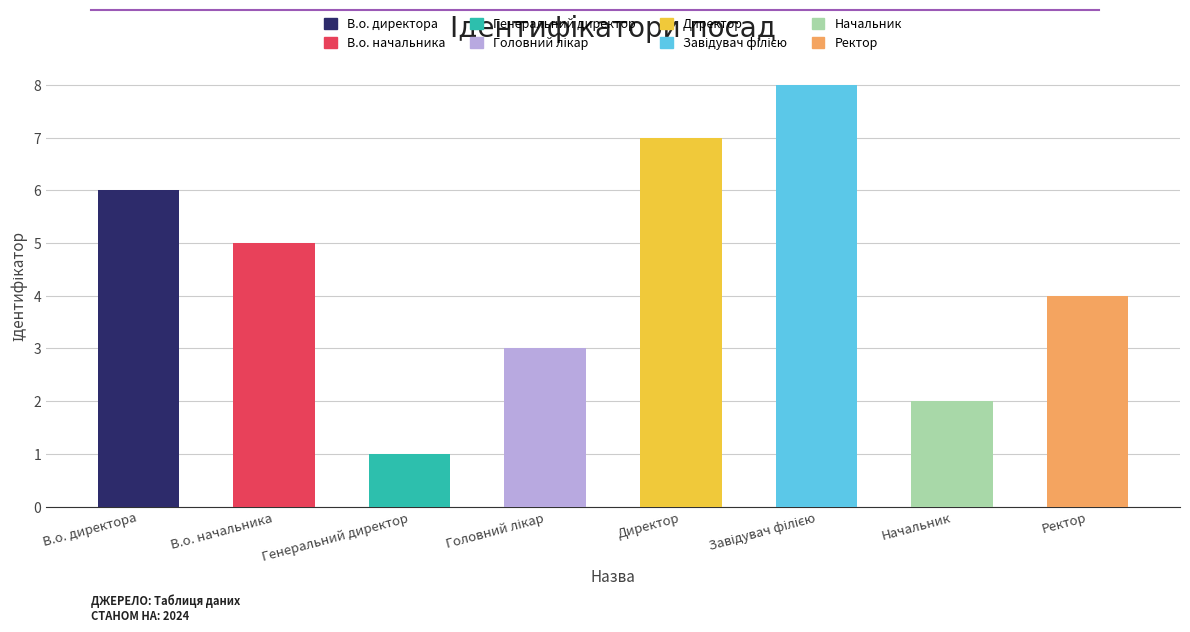

The value at Начальник is 2. True or false?

True